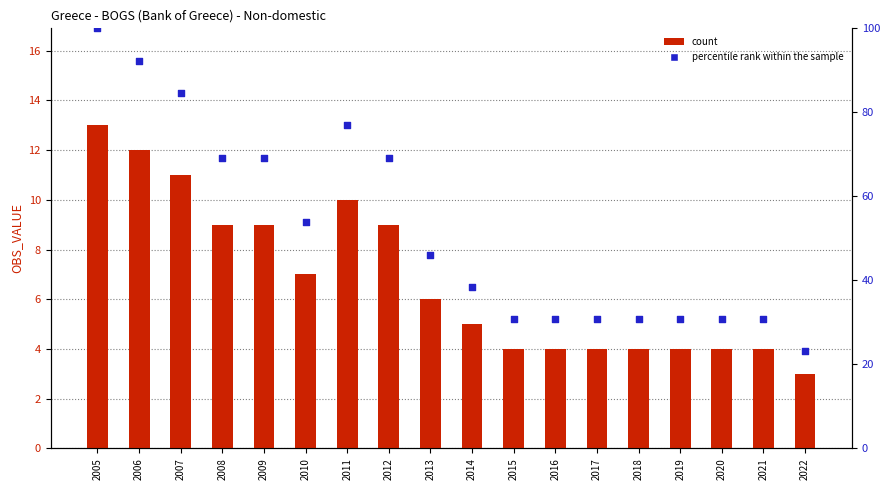

At which category is the sum across all series the highest?

2005